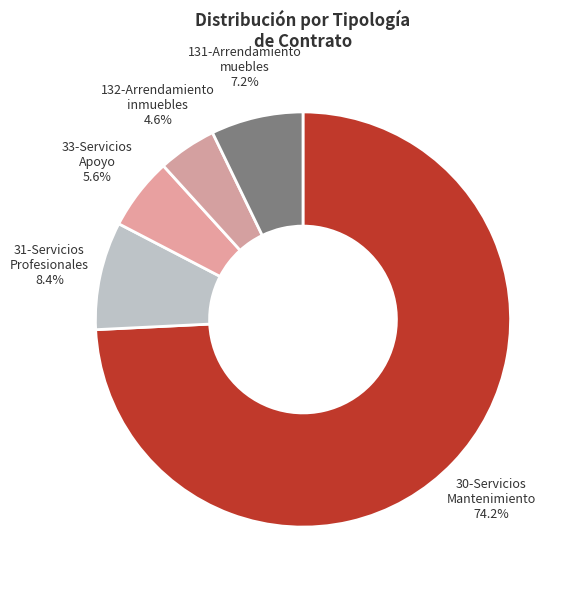

True or false: 131-Arrendamiento muebles accounts for 7% of the total.

True